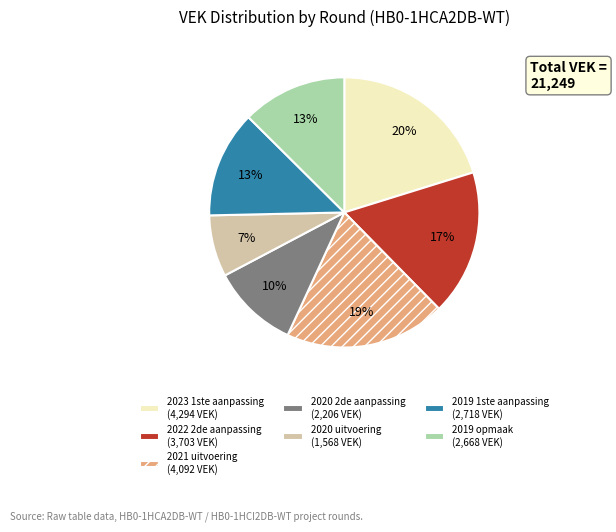

Is it true that 2020 uitvoering is 7% of the pie?

True